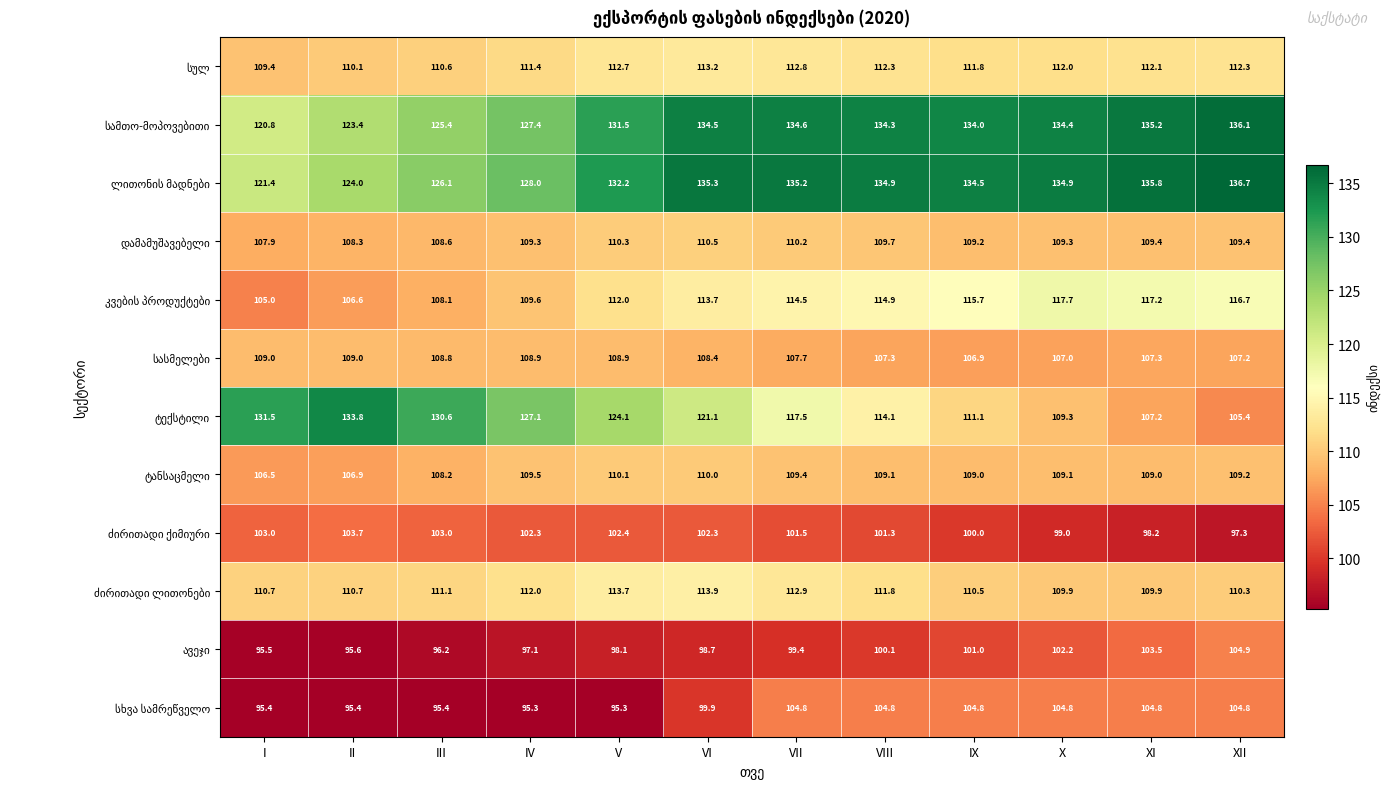

What is the greatest value displayed?

136.7